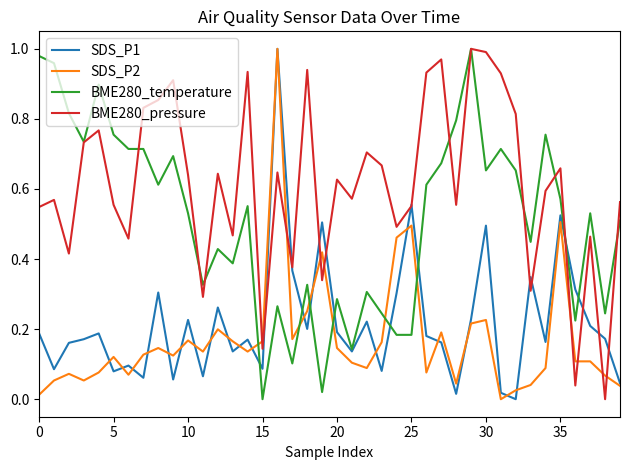

Does the chart have visible grid lines?

No